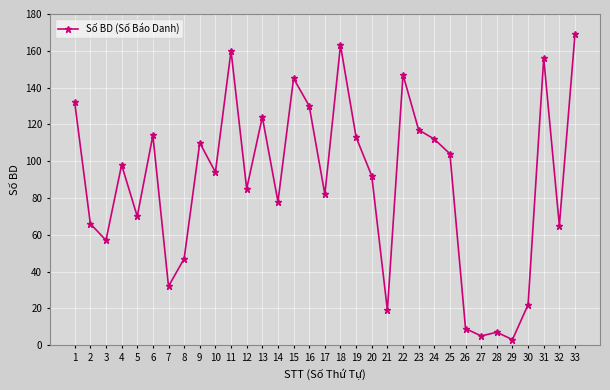

What is the average value?

89